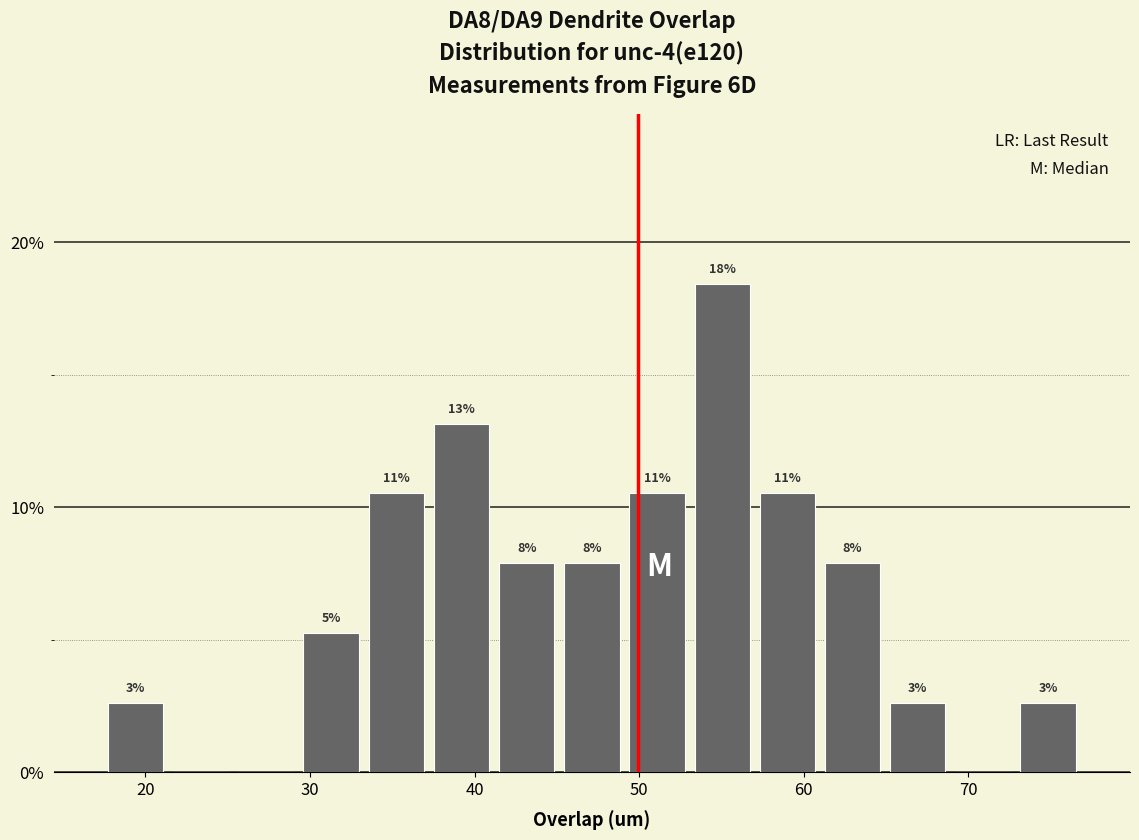

Read against the x-axis, roughly where is the centre of the tallest bar?

55